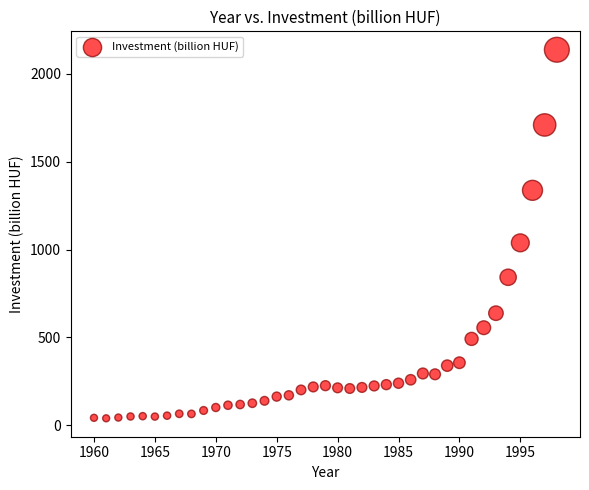

What is the range of X values (max minus min)?

38.0